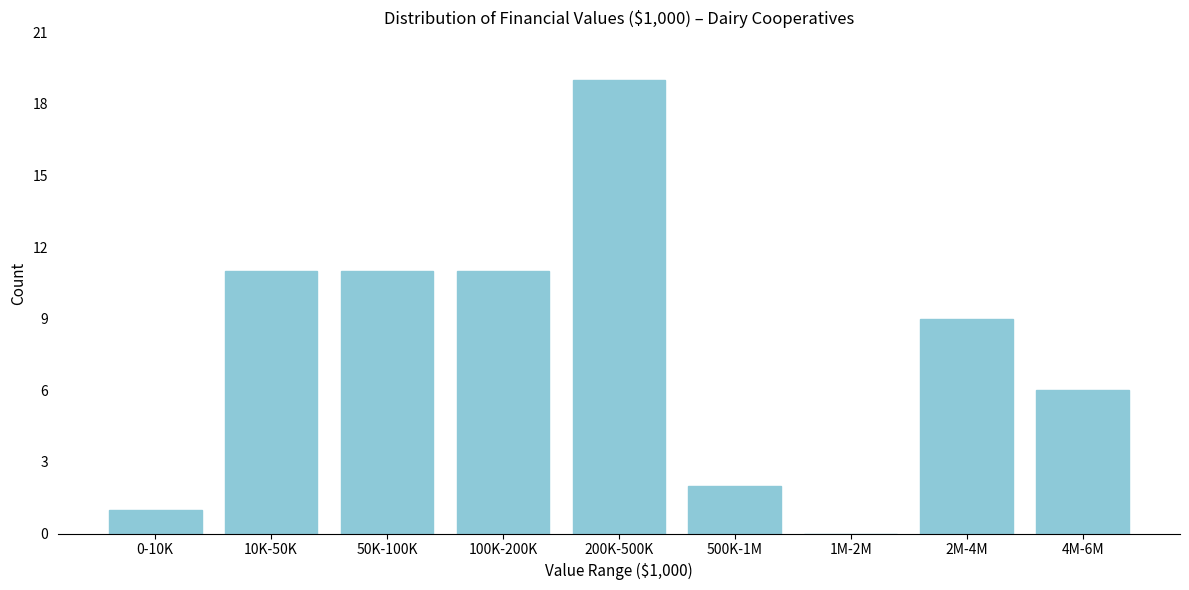

Reading left to right, transcribe all the data shown in this chart.

0-10K=1	10K-50K=11	50K-100K=11	100K-200K=11	200K-500K=19	500K-1M=2	1M-2M=0	2M-4M=9	4M-6M=6